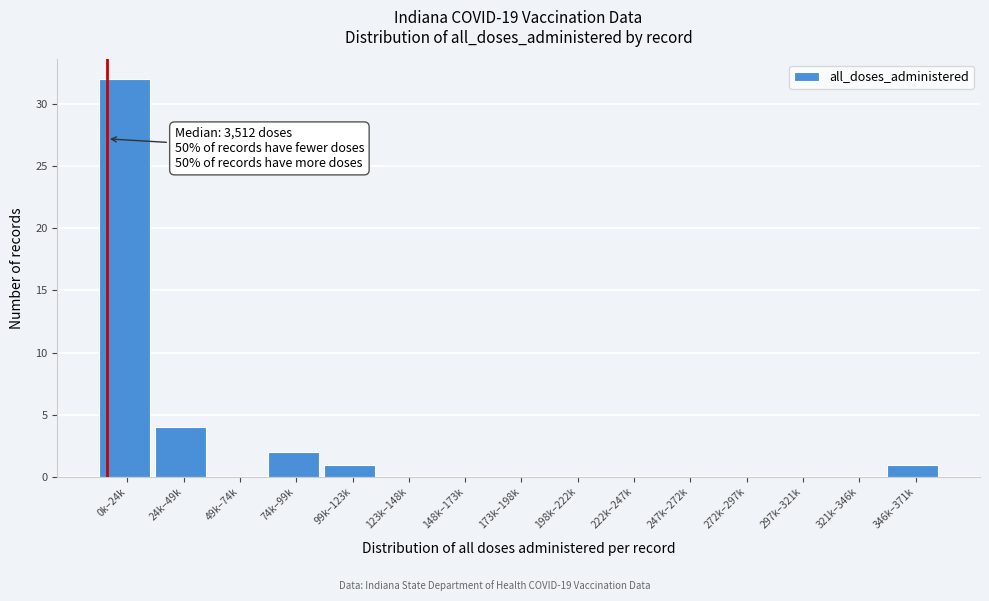

Reading left to right, what are all the values shown in this chart?

0k–24k=32	24k–49k=4	49k–74k=0	74k–99k=2	99k–123k=1	123k–148k=0	148k–173k=0	173k–198k=0	198k–222k=0	222k–247k=0	247k–272k=0	272k–297k=0	297k–321k=0	321k–346k=0	346k–371k=1